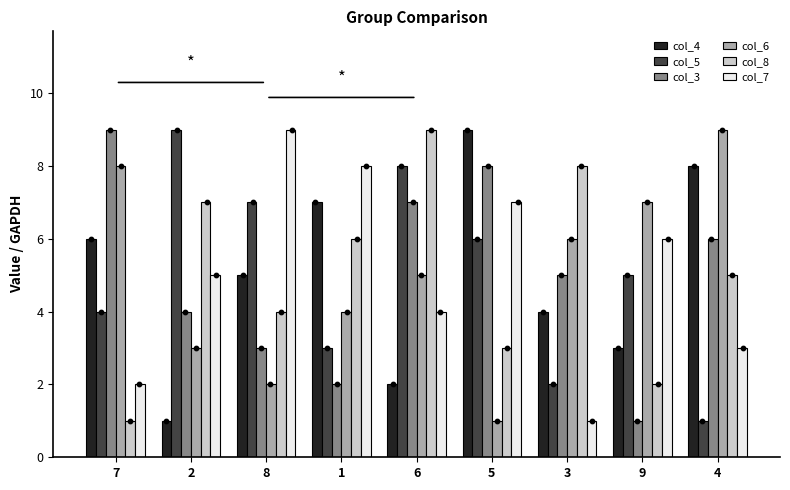

At which category is the sum across all series the highest?

6